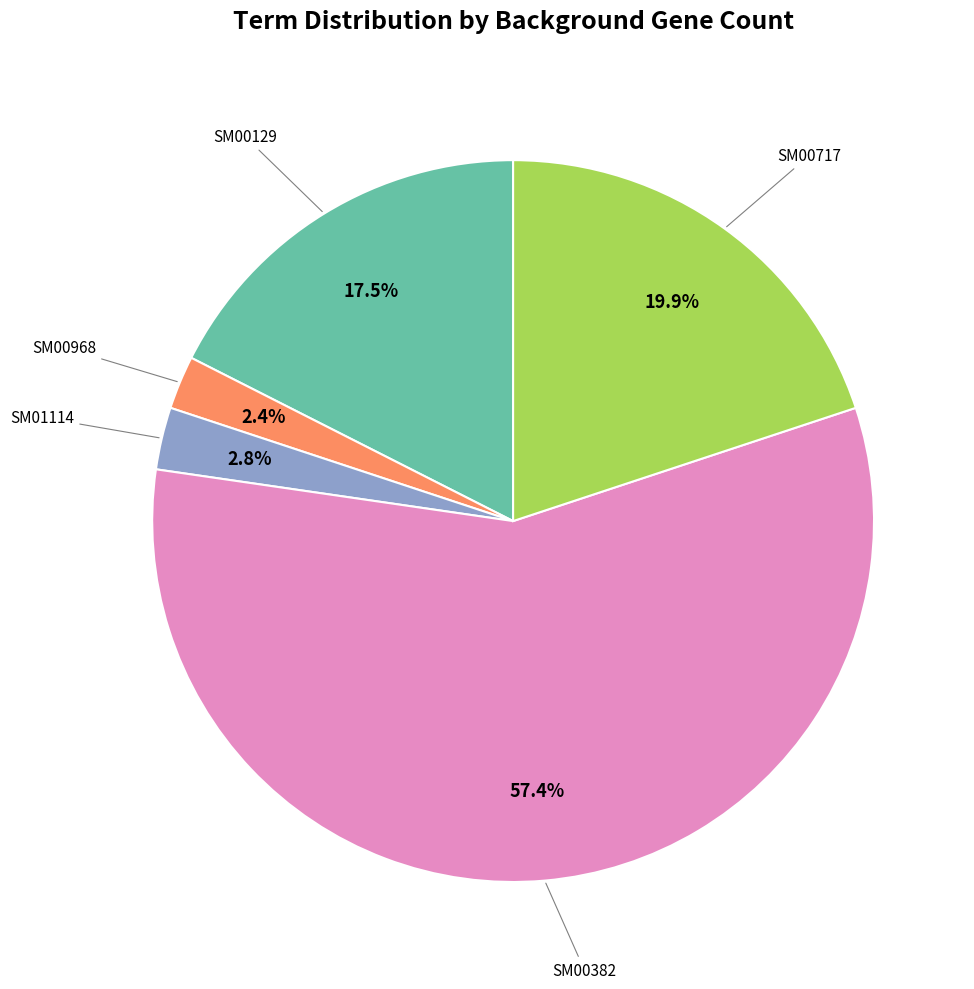

To the nearest percent, what is the average slice percentage?

20%